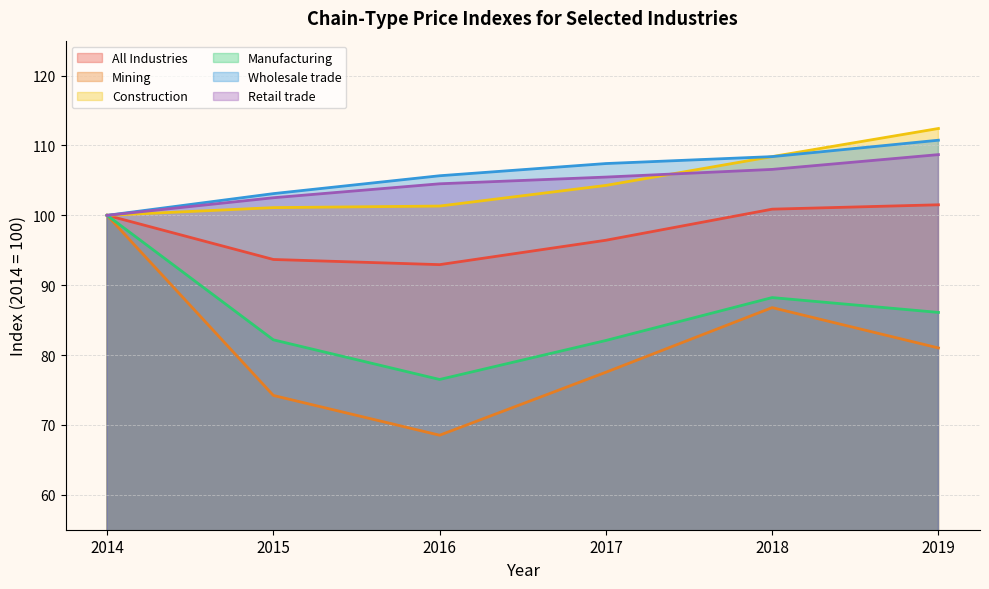

Which series has the largest total across all categories?

Wholesale trade